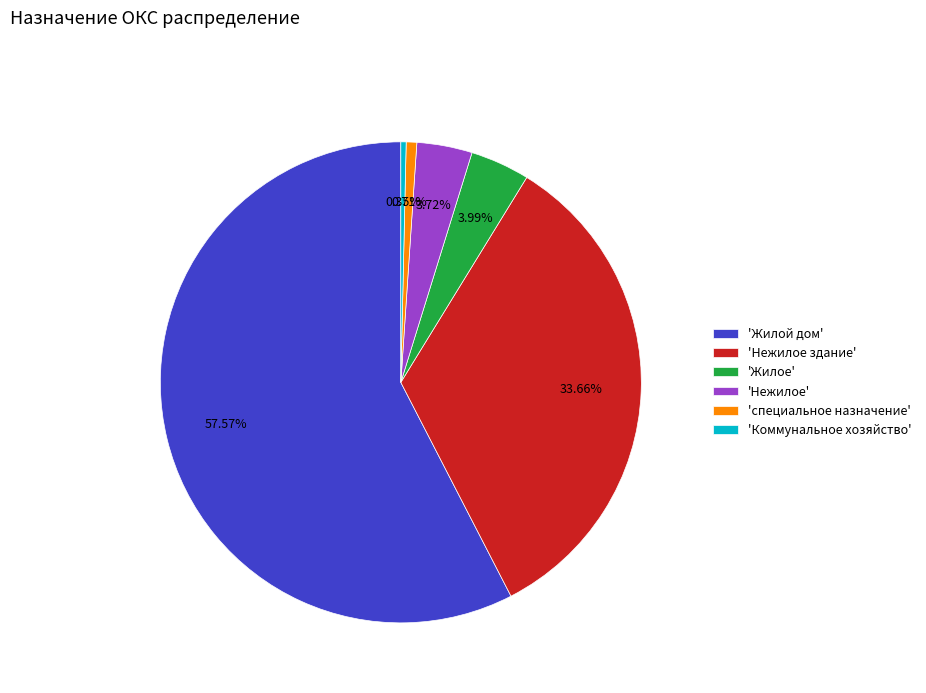

How many segments does this pie chart have?

6